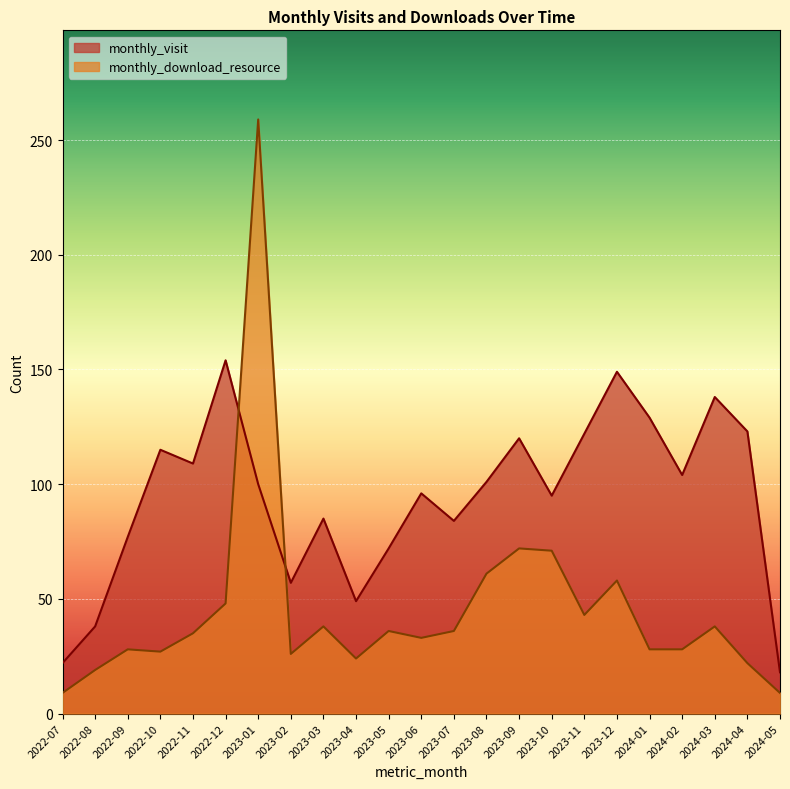

True or false: monthly_visit has more than 1 interior local peaks.

True